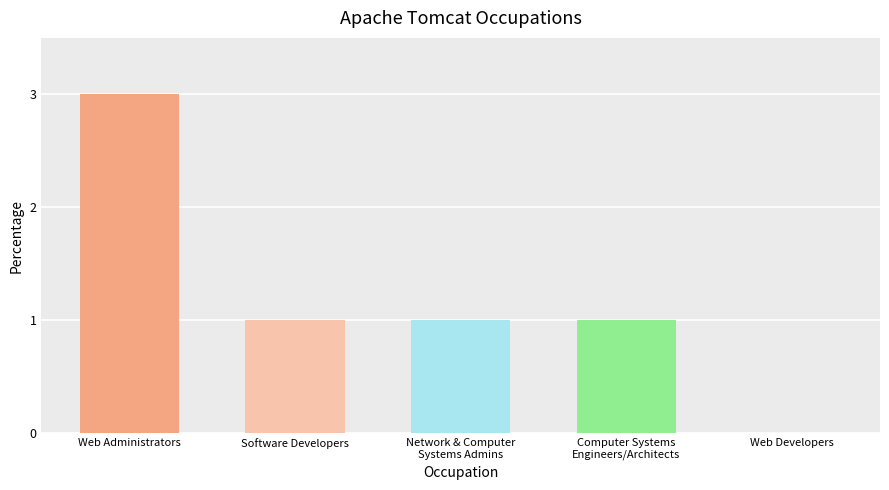

What is the sum of the values at Web Developers and Web Administrators?

3